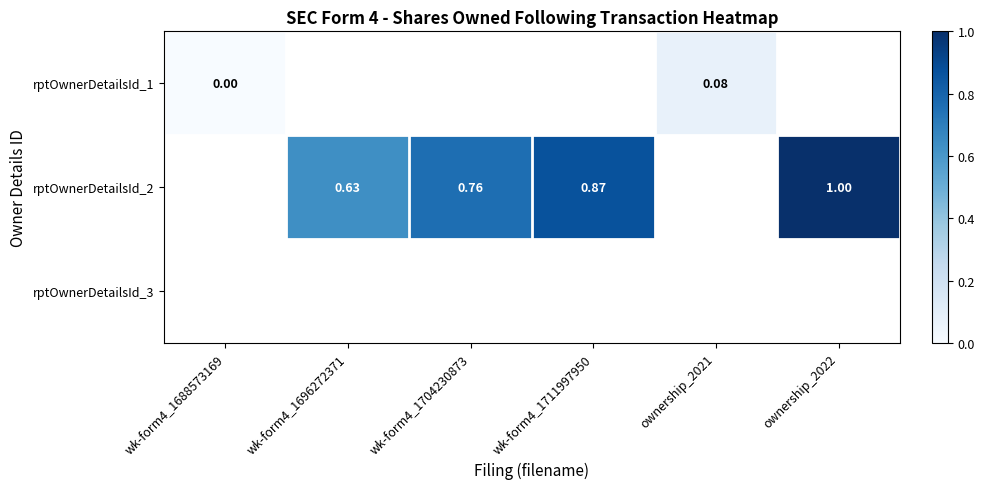

Is the value of rptOwnerDetailsId_1 at ownership_2022 greater than the value of rptOwnerDetailsId_2 at wk-form4_1696272371?

No